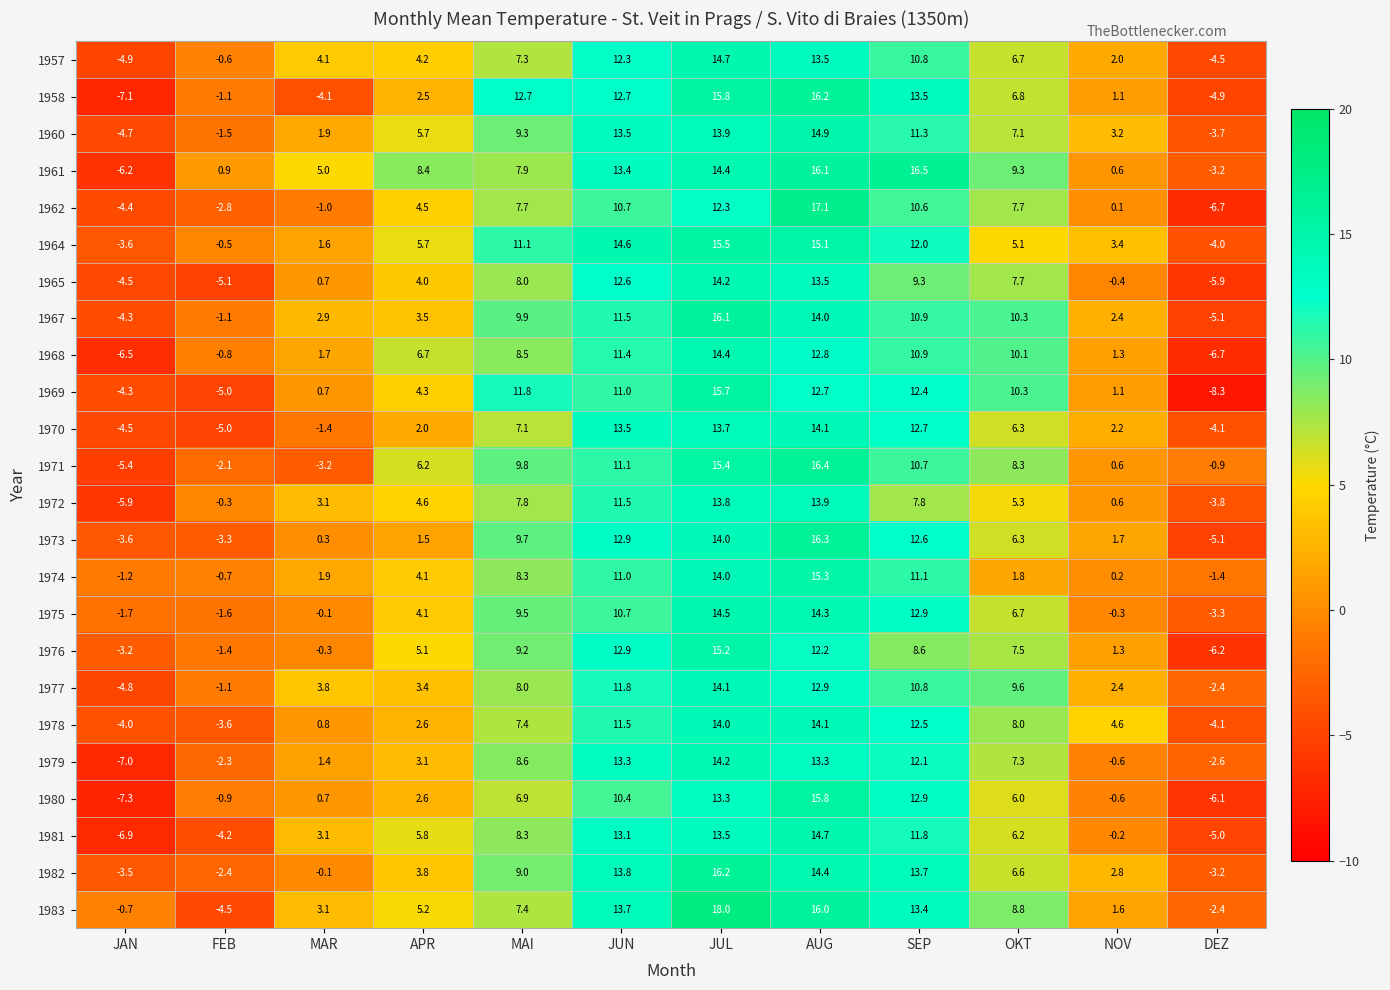

The 1982 series shows -3.7 at FEB. True or false?

False